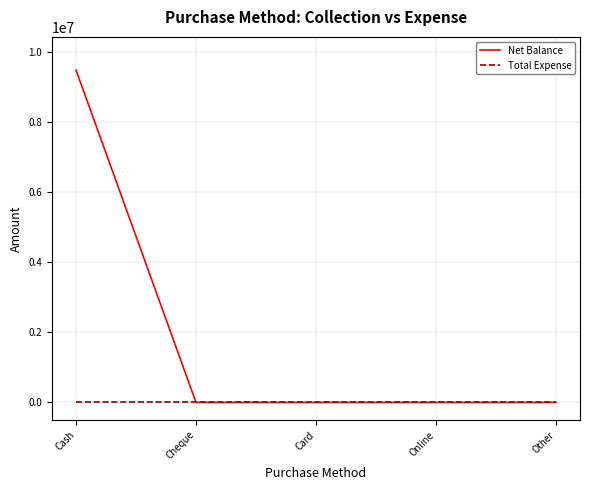

What are all the series names shown in the legend?

Net Balance, Total Expense